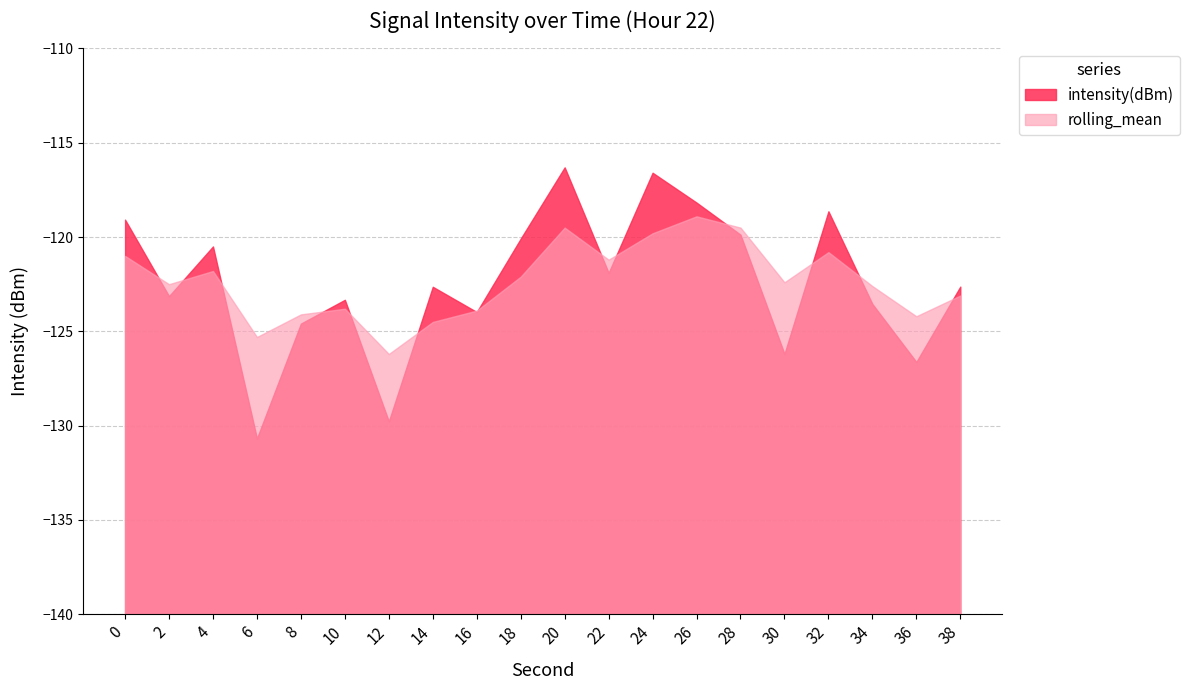

List the labels in order of rolling_mean value, smallest first.

12, 6, 14, 36, 8, 16, 10, 38, 34, 2, 30, 18, 4, 22, 0, 32, 24, 20, 28, 26